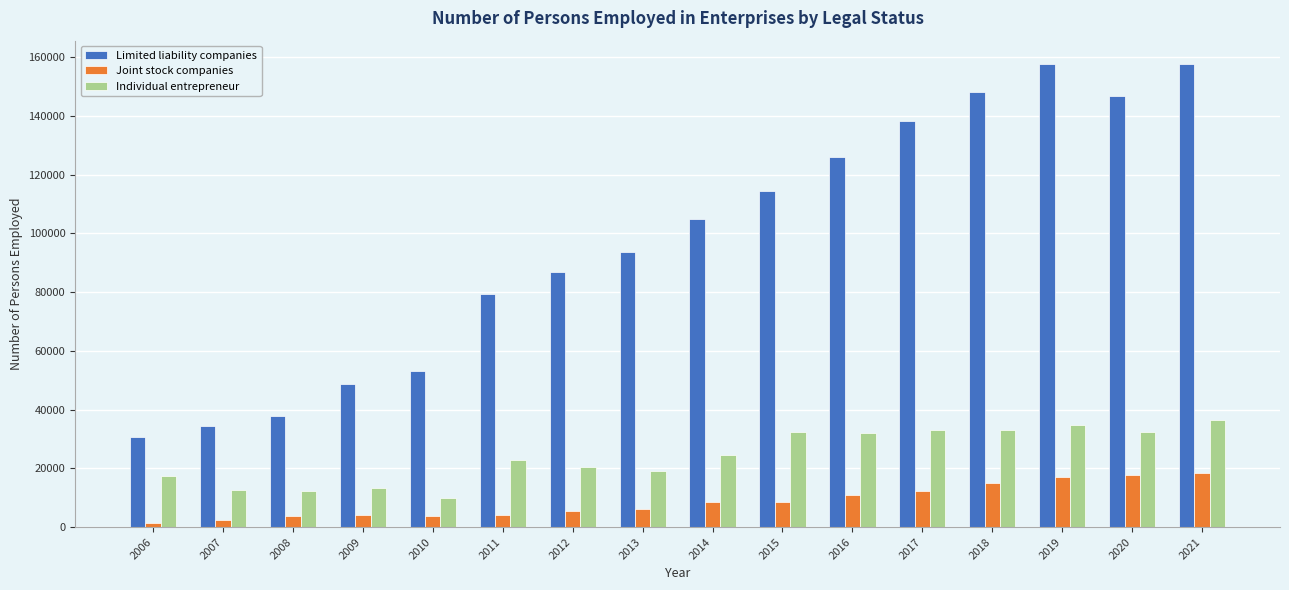

The value of Limited liability companies at 2021 is 157670. True or false?

True